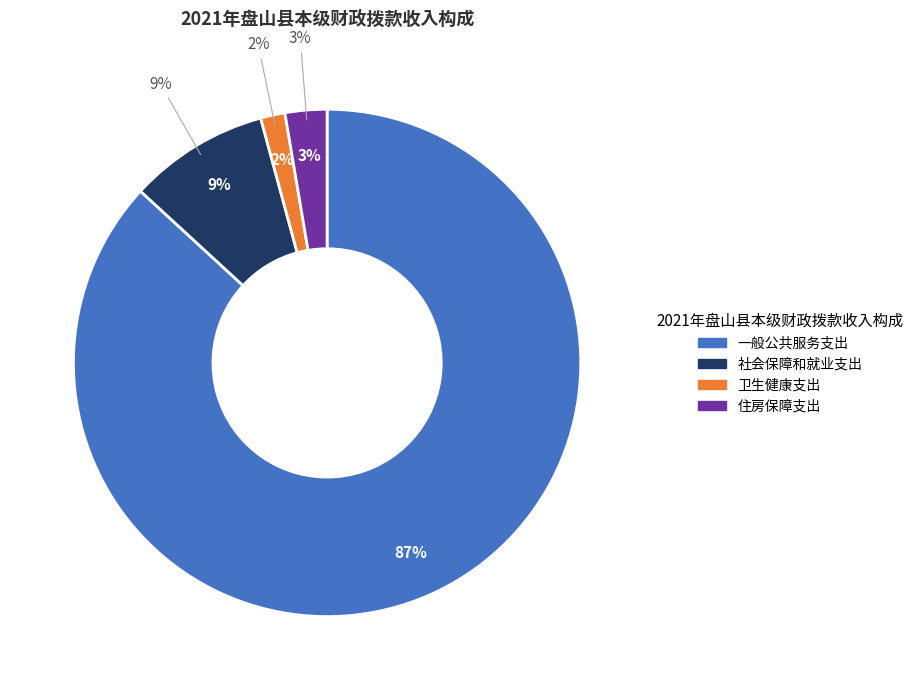

To the nearest percent, what portion does 住房保障支出 represent?

3%